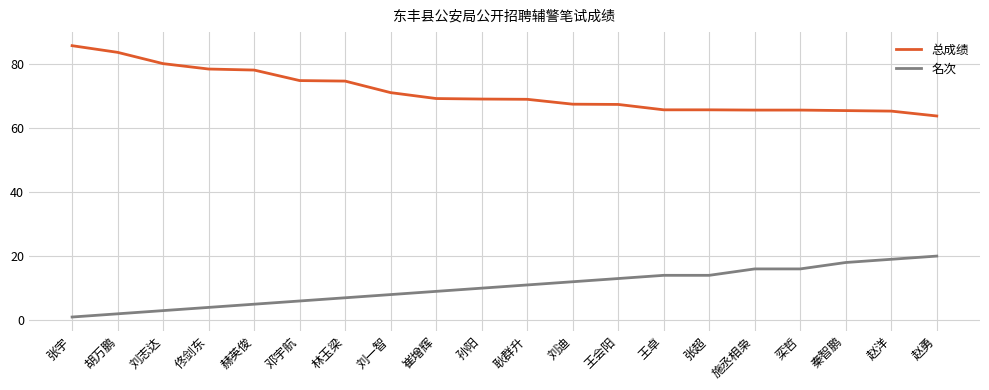

True or false: 名次 has a value of 34.2 at 赵勇.

False